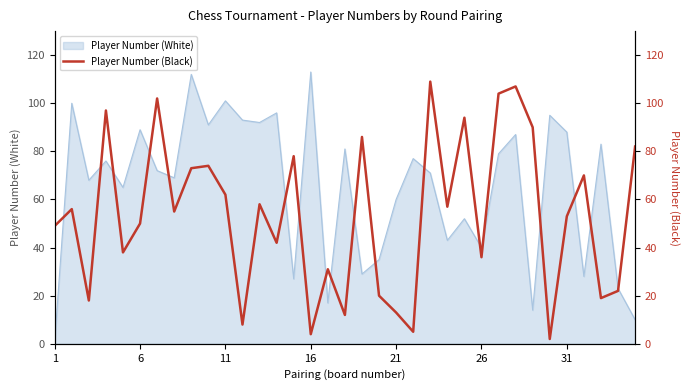

How many data points are less than 55?

17